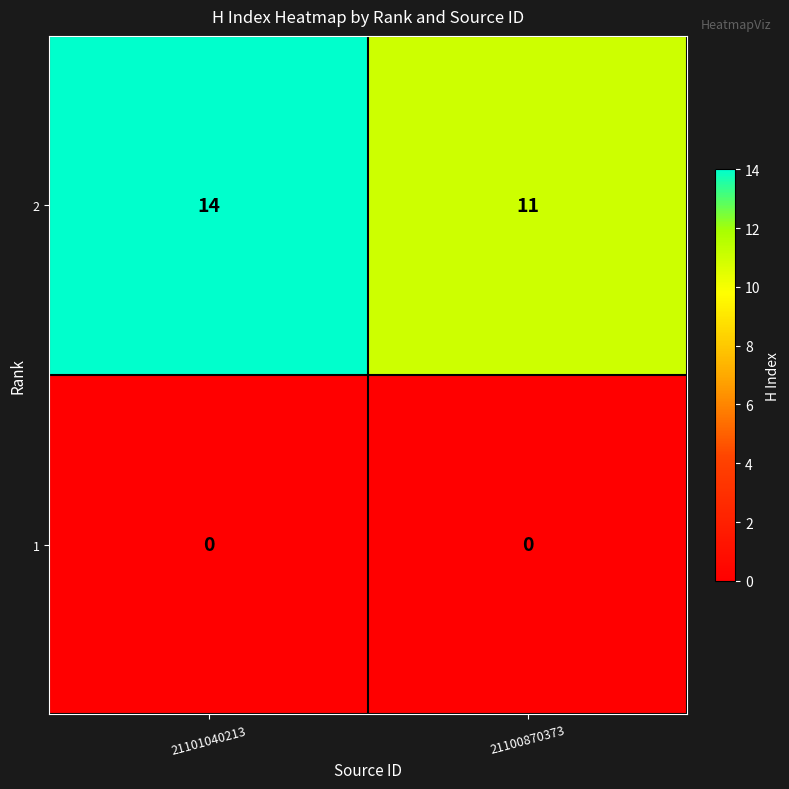

Reading right to left, extract all data points from this chart.

2: 11	14
1: 0	0